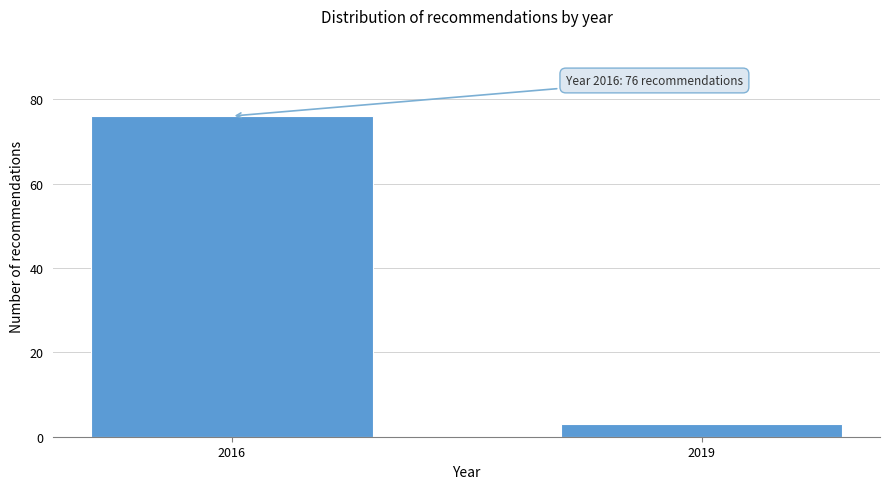

Reading left to right, what are all the values shown in this chart?

2016=76	2019=3